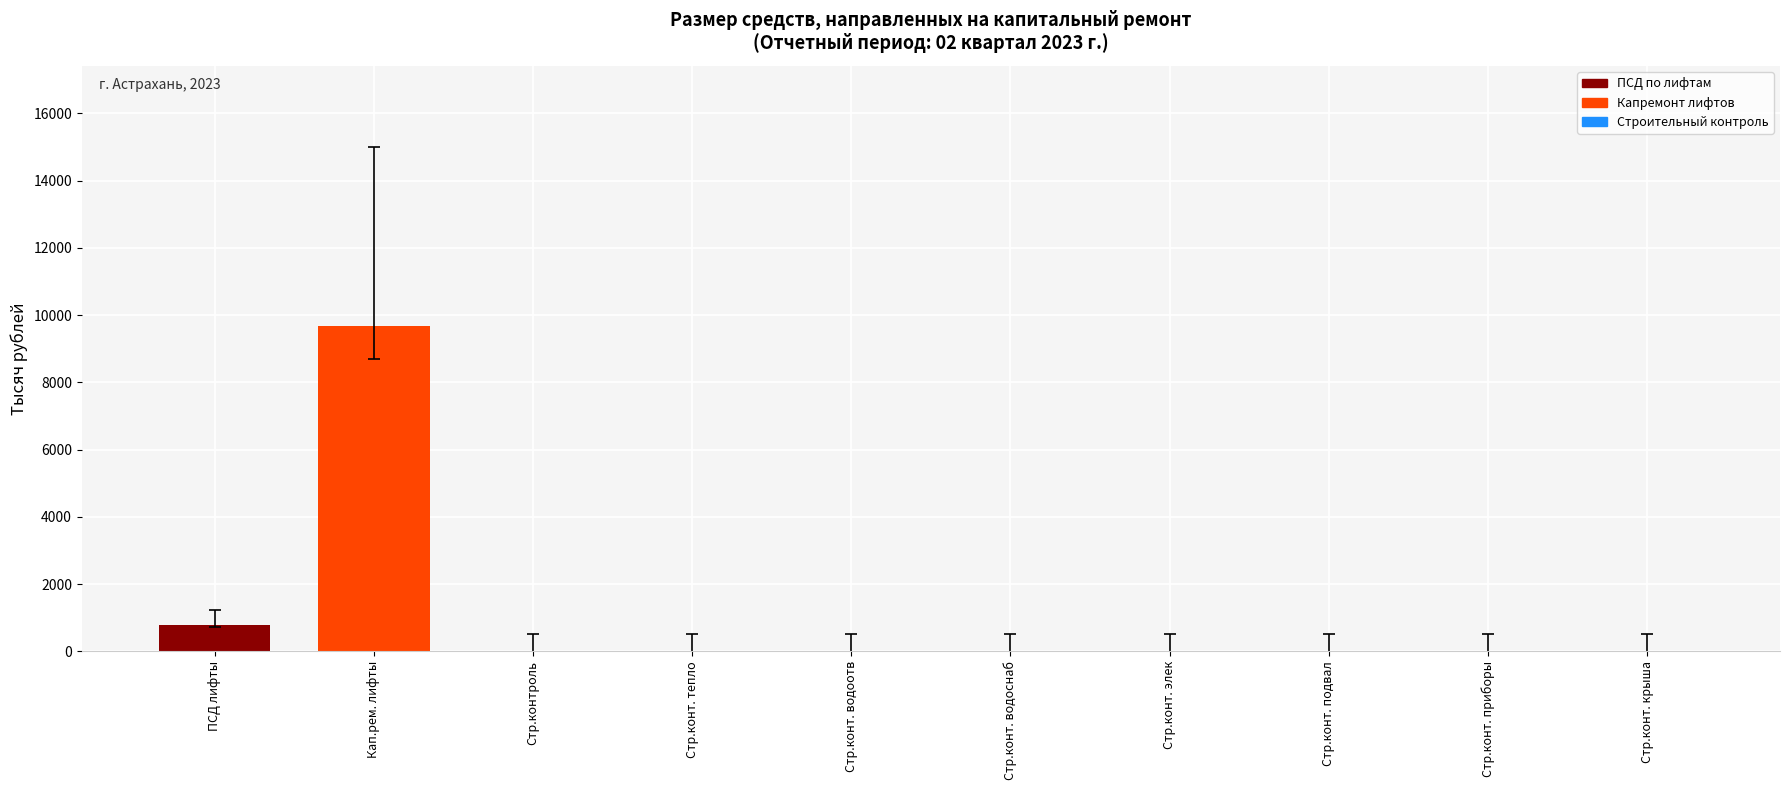

Which label corresponds to the largest value in the chart?

Кап.рем. лифты